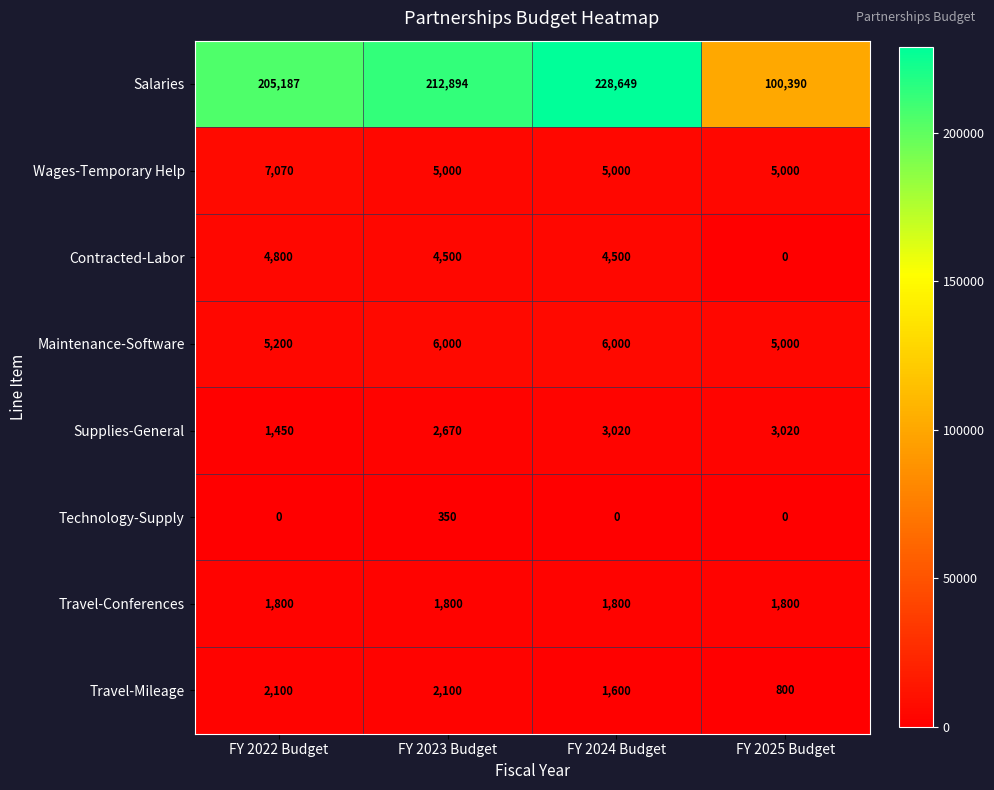

At FY 2022 Budget, list the series in order from smallest to largest.

Technology-Supply, Supplies-General, Travel-Conferences, Travel-Mileage, Contracted-Labor, Maintenance-Software, Wages-Temporary Help, Salaries